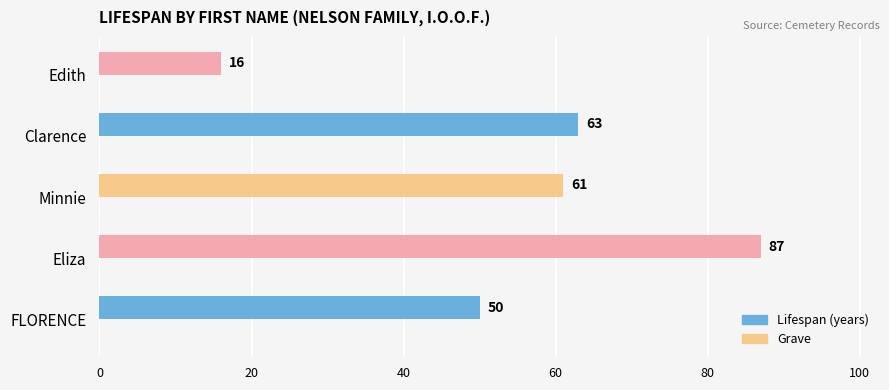

Approximately how many times larger is the value at FLORENCE compared to Eliza?

0.6